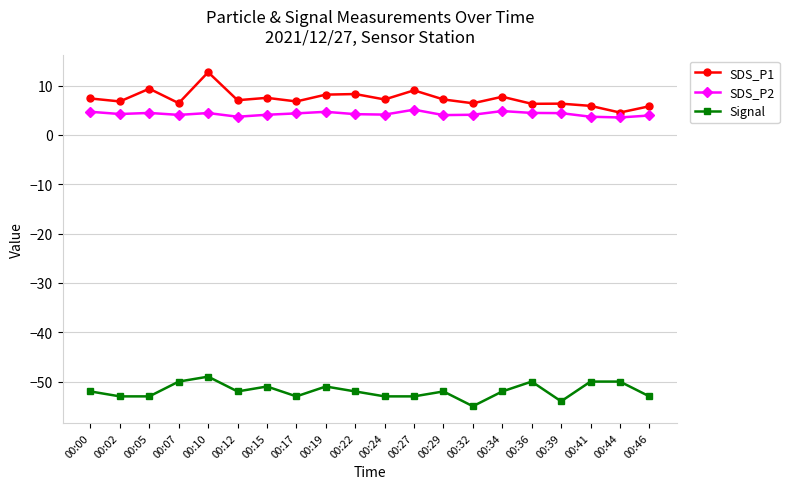

What is the highest value of the SDS_P2 series?

5.1